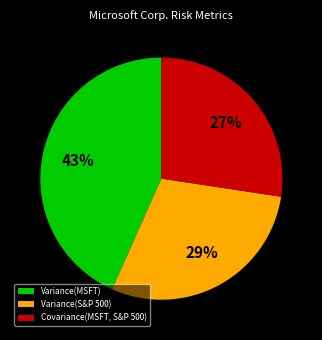

Do Covariance(MSFT, S&P 500) and Variance(MSFT) together represent more than half of the pie?

Yes